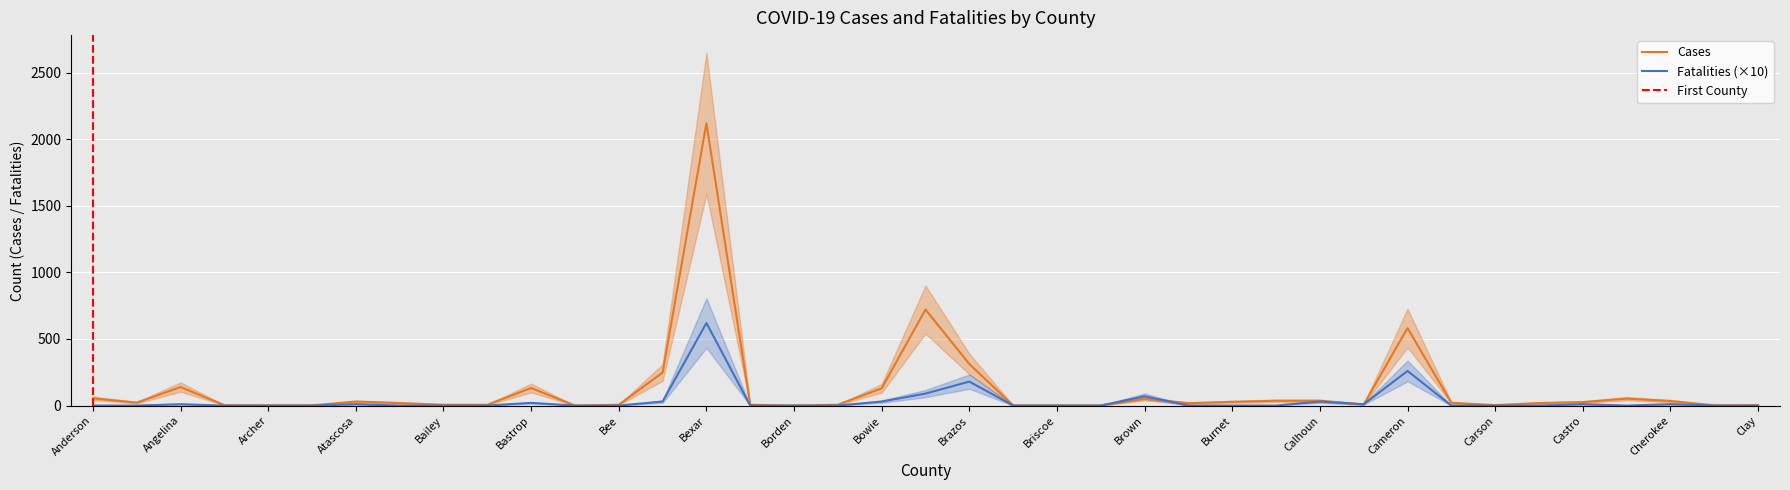

At how many categories does at least one series exceed 2028?

1